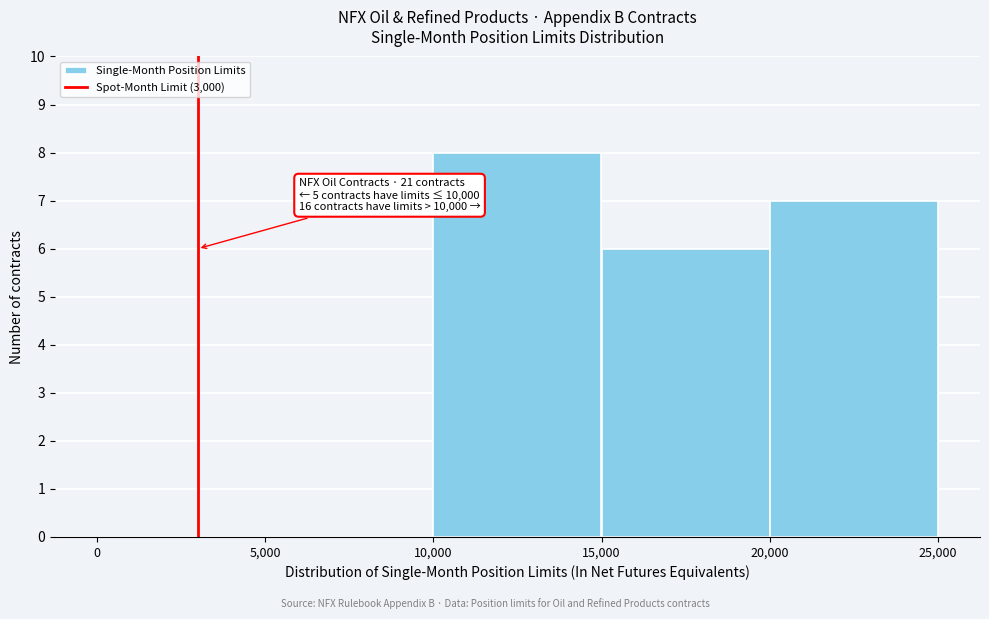

Which range on the x-axis has the tallest bar?

10,000 to 15,000